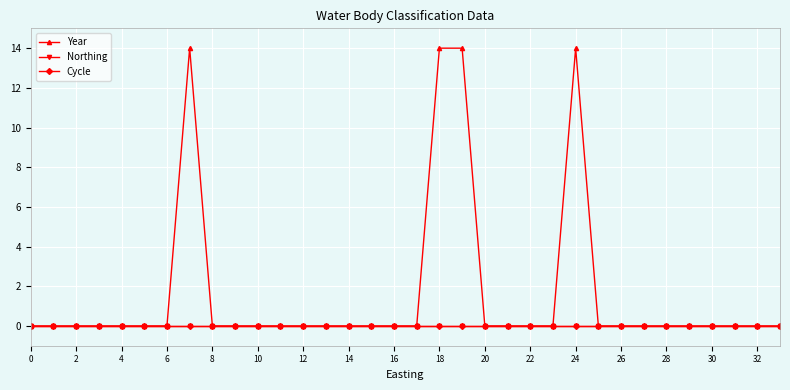

Is this an area chart (filled region under the line)?

No